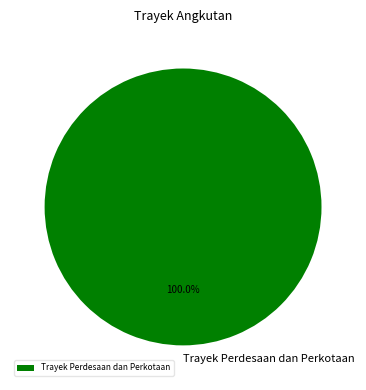

Rank the categories by value from lowest to highest.

Trayek Perdesaan dan Perkotaan